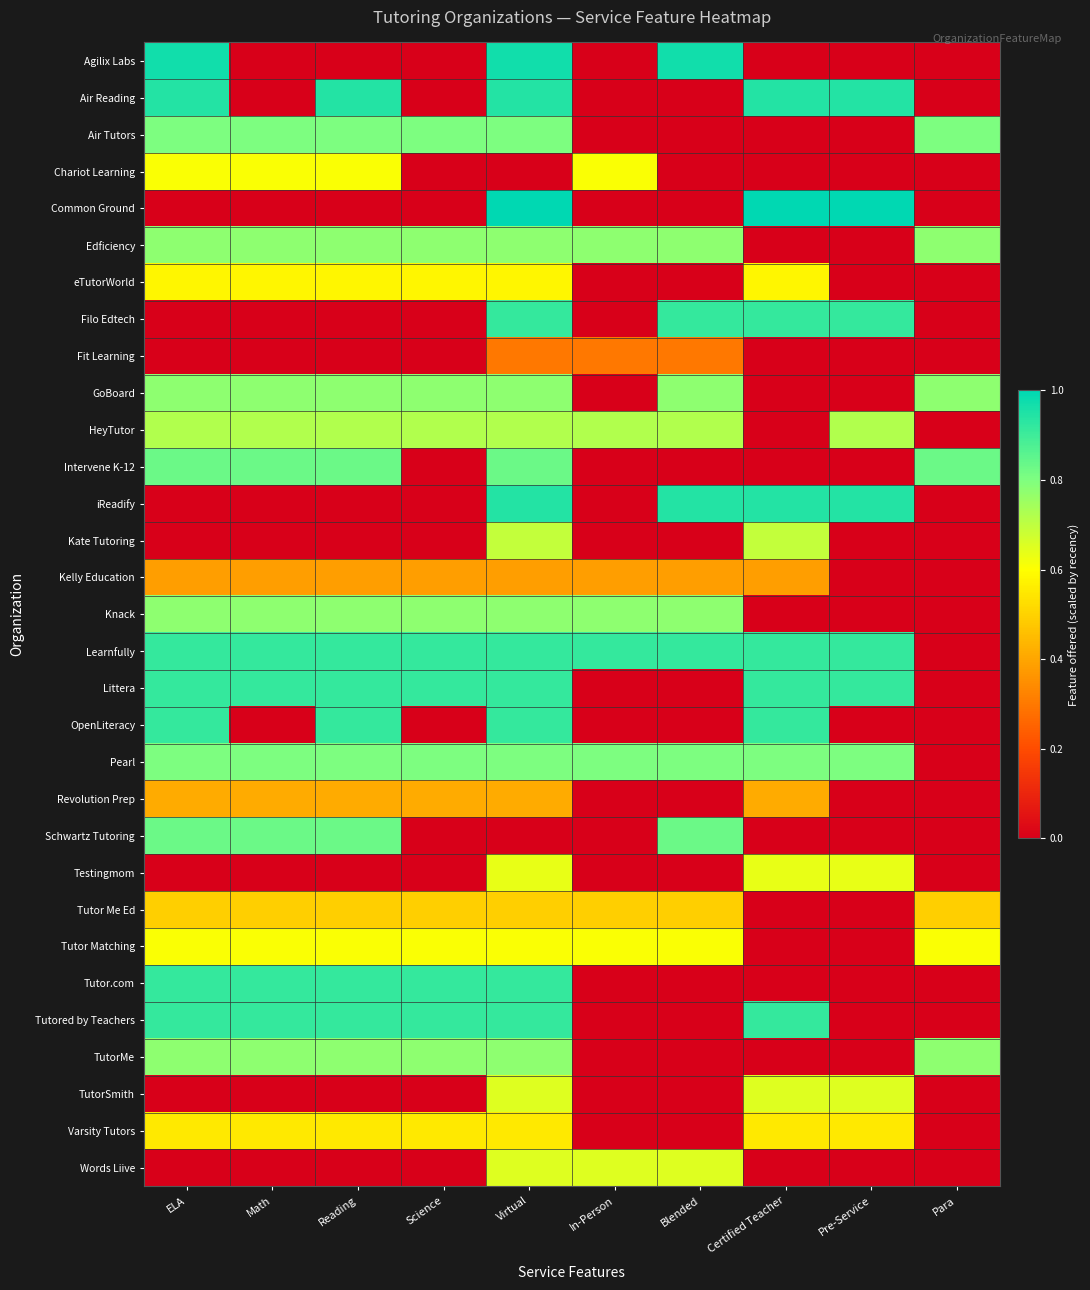

Rank the series by their maximum value, from highest to lowest.

Common Ground, Agilix Labs, Air Reading, iReadify, Filo Edtech, Learnfully, Littera, OpenLiteracy, Tutor.com, Tutored by Teachers, Intervene K-12, Schwartz Tutoring, Air Tutors, Pearl, Edficiency, GoBoard, Knack, TutorMe, HeyTutor, Kate Tutoring, TutorSmith, Words Liive, Testingmom, Chariot Learning, Tutor Matching, eTutorWorld, Varsity Tutors, Tutor Me Ed, Revolution Prep, Kelly Education, Fit Learning